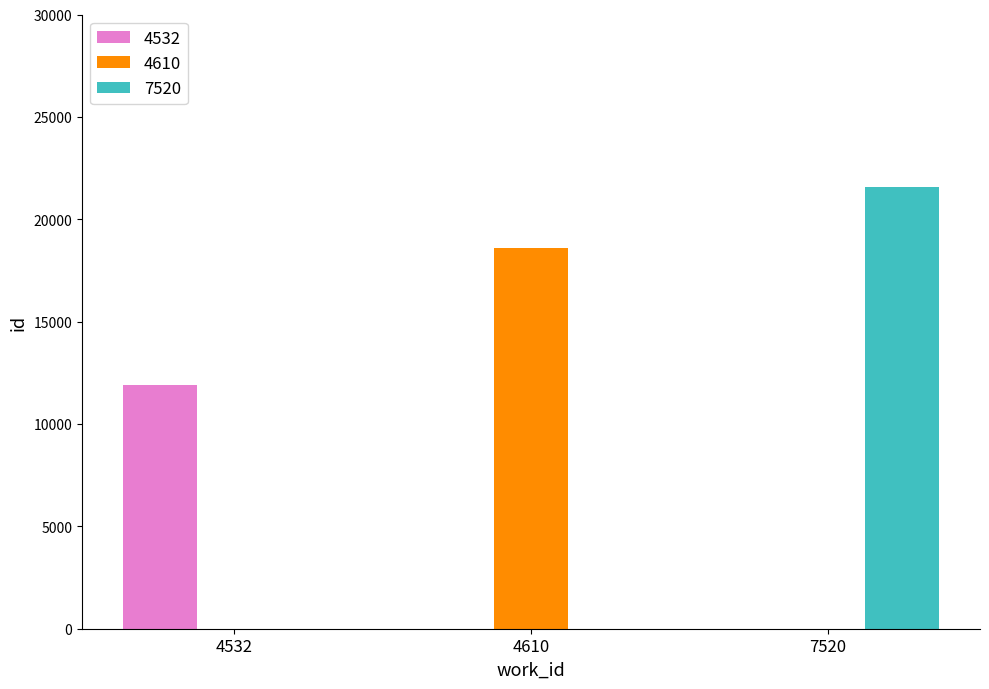

Reading right to left, list all the values displayed in this chart.

4532: 7520=0.0	4610=0.0	4532=11924.0
4610: 7520=0.0	4610=18601.5	4532=0.0
7520: 7520=21574.0	4610=0.0	4532=0.0